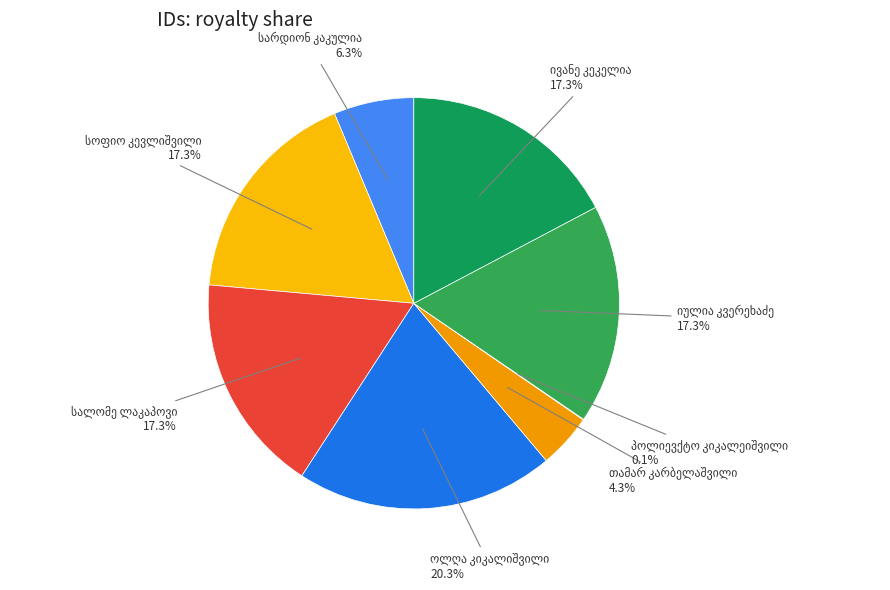

Is there a majority slice in this chart?

No